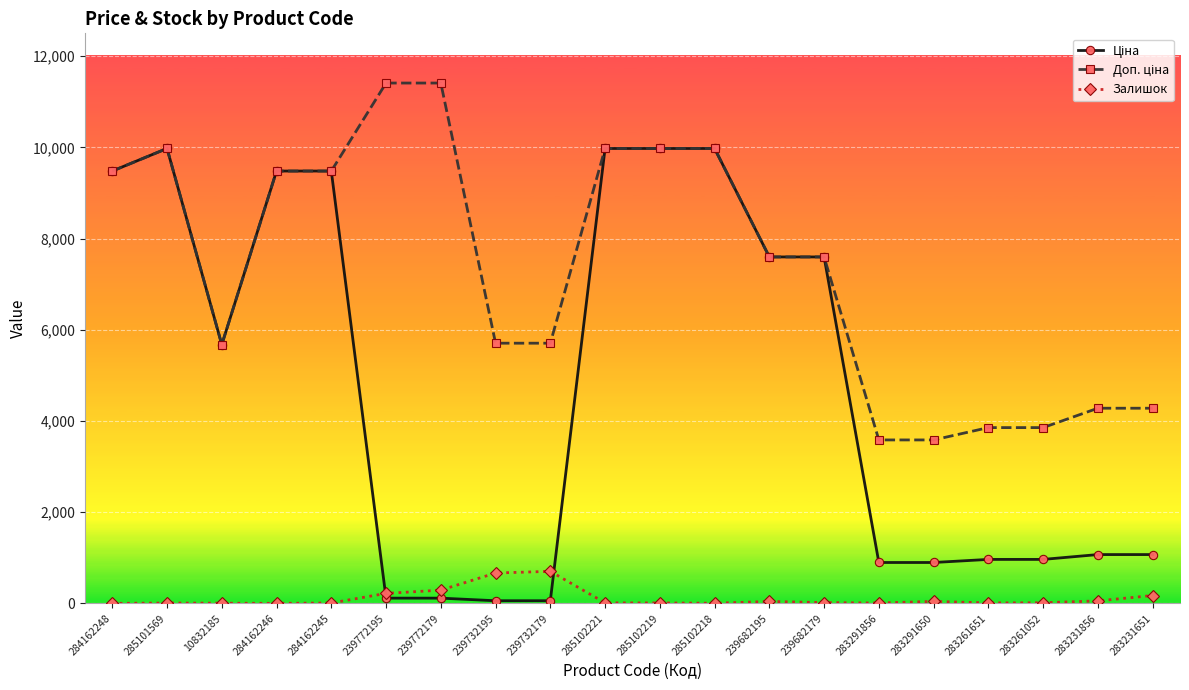

True or false: Залишок has more than 0 interior local peaks.

True